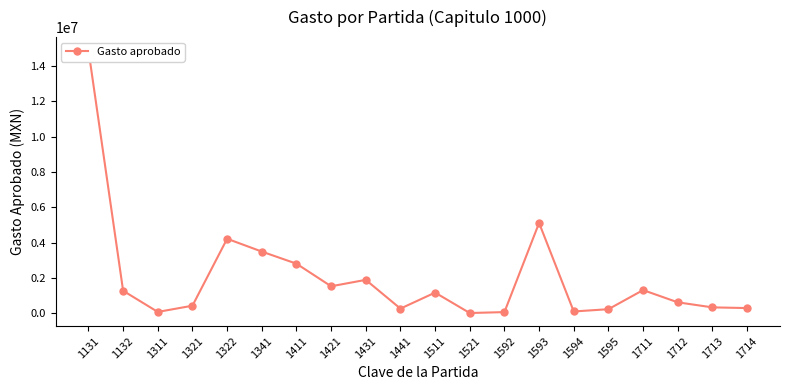

True or false: the data shows 7096840.8 at 1593.

False